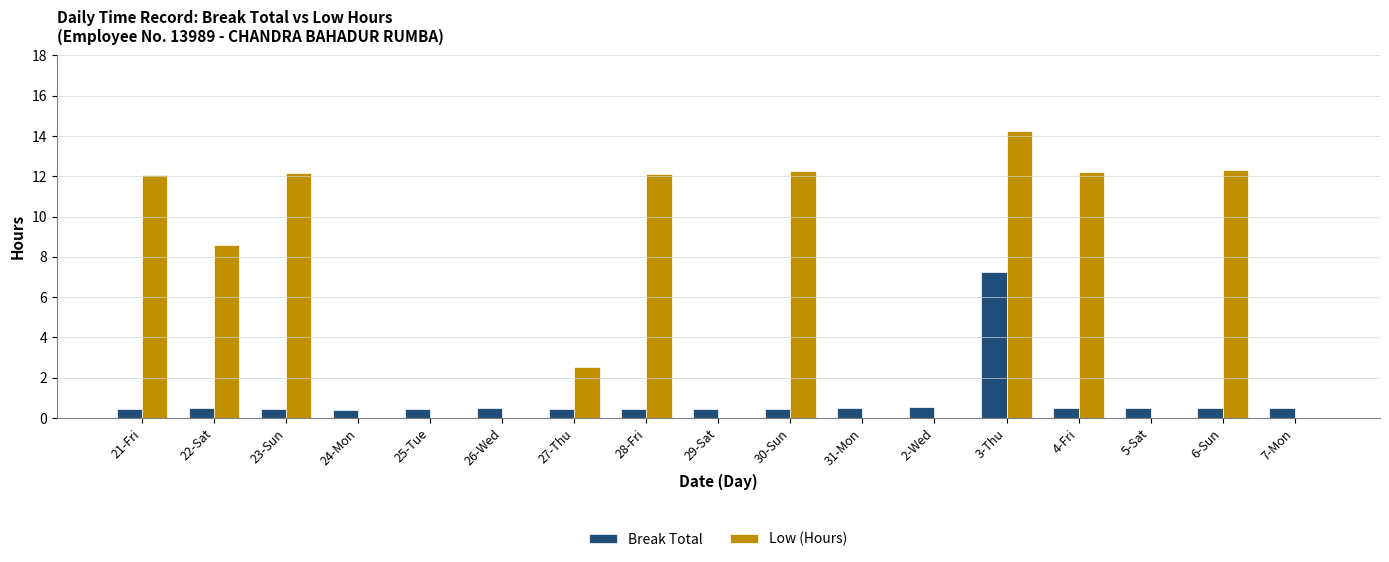

What is the sum of the Break Total values at 24-Mon and 28-Fri?

0.8